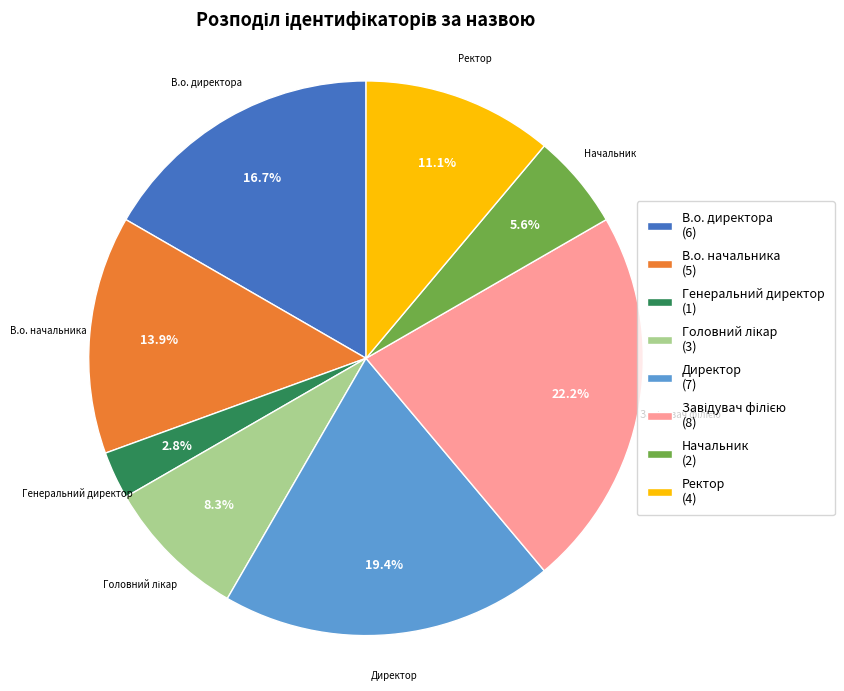

To the nearest percent, what is the average slice percentage?

12%